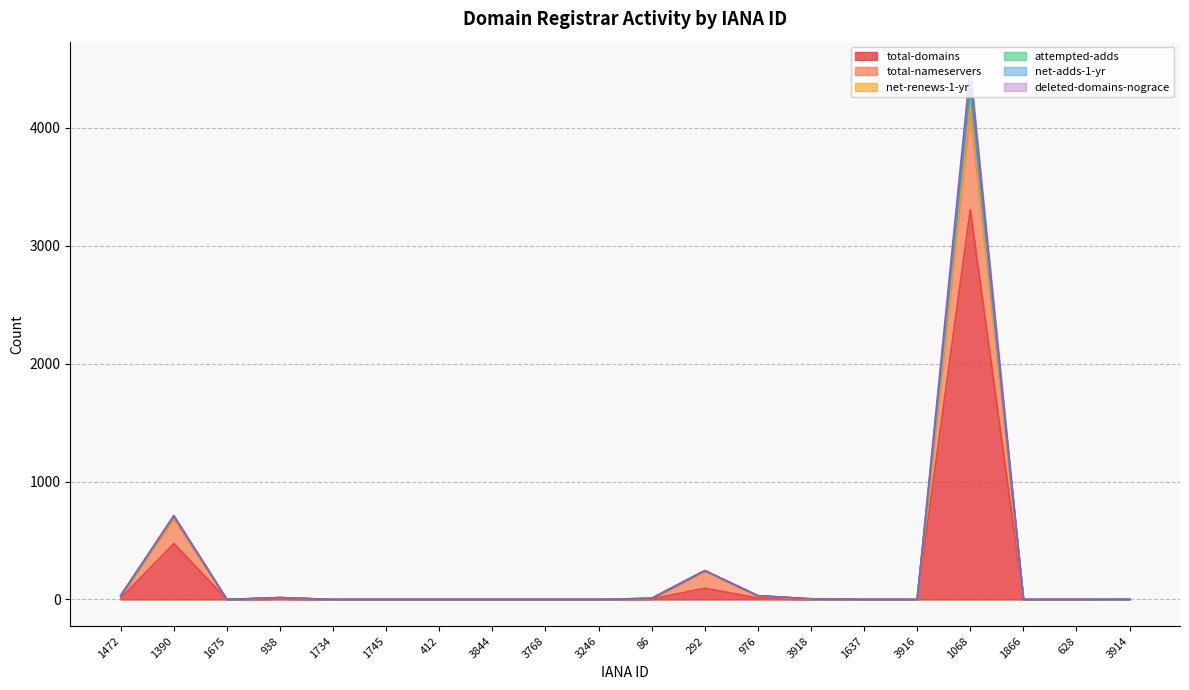

Reading right to left, what are all the values shown in this chart?

total-domains: 0	0	0	3303	0	0	1	12	96	4	0	0	0	0	0	0	6	0	474	11
total-nameservers: 0	0	0	4148	0	0	3	30	244	10	0	0	0	0	0	0	16	0	682	33
net-renews-1-yr: 1	0	0	4371	0	0	6	32	245	10	0	0	0	0	0	0	16	0	708	33
attempted-adds: 1	0	0	4504	0	0	6	32	245	10	0	0	0	0	0	0	16	0	712	33
net-adds-1-yr: 1	0	0	4314	0	0	5	32	245	10	0	0	0	0	0	0	16	0	704	33
deleted-domains-nograce: 0	0	0	4248	0	0	3	32	245	10	0	0	0	0	0	0	16	0	700	33